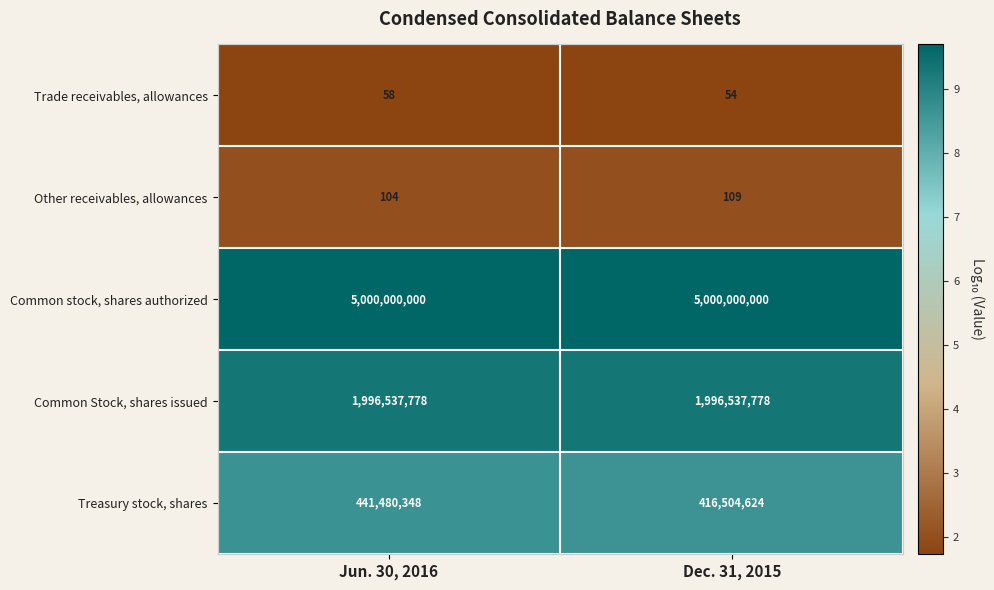

What is the maximum value for Common stock, shares authorized?

5000000000